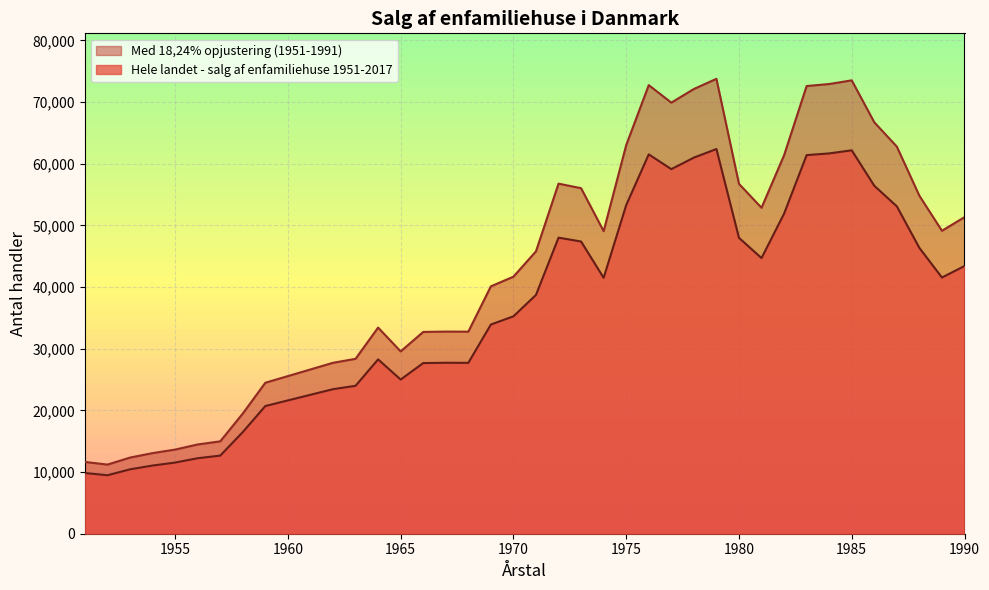

True or false: Hele landet - salg af enfamiliehuse 1951-2017 (med 18,24% opjustering fra 1951-1991) has a value of 103870.6 at 1977.

False